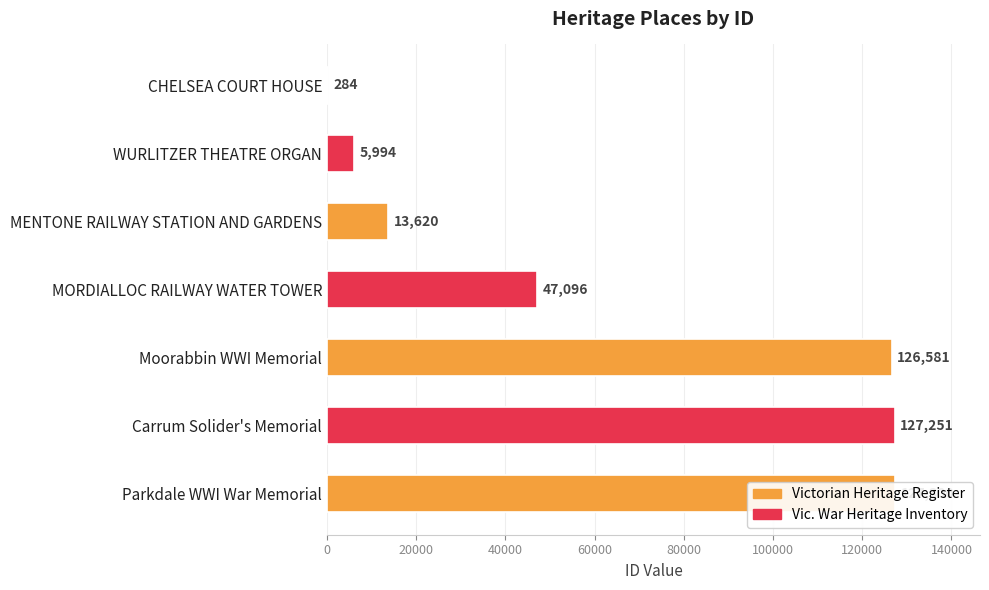

How many bars are there in total?

7